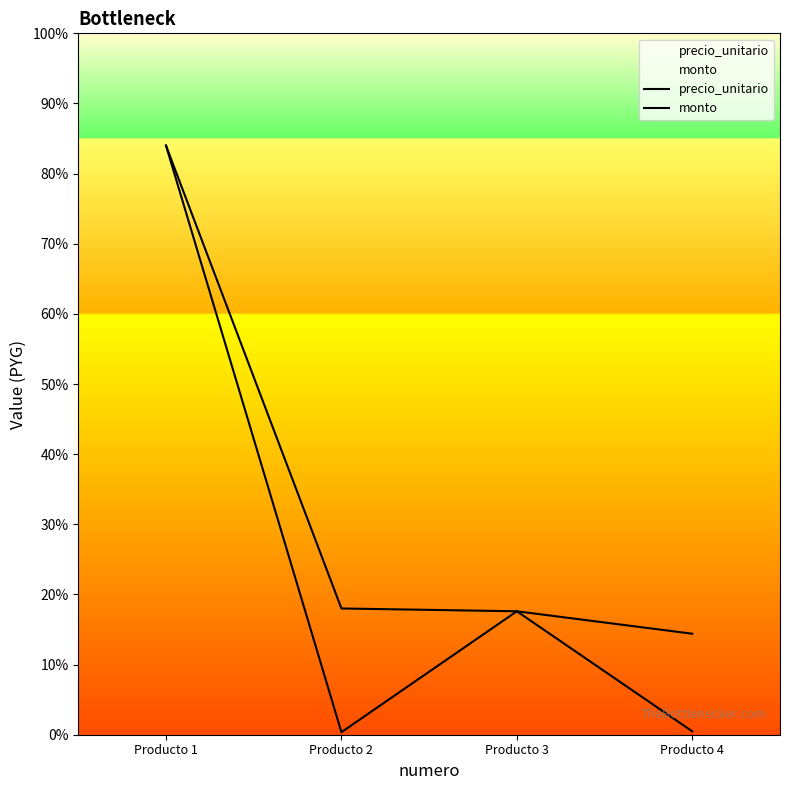

What is the value of the precio_unitario point at the 4th from the left?

1200000